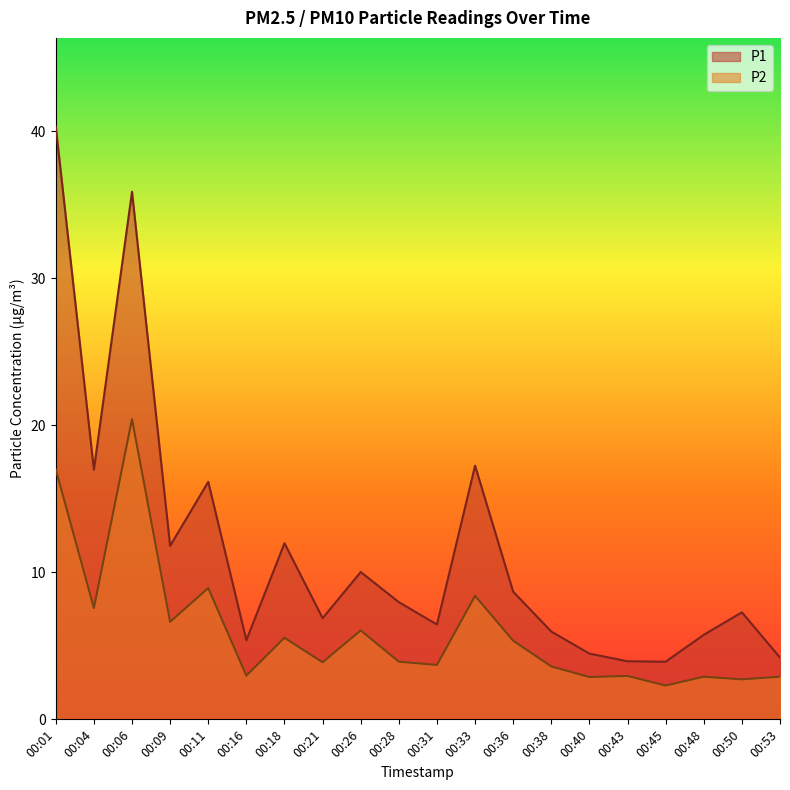

How many interior local peaks does the P1 series have?

6